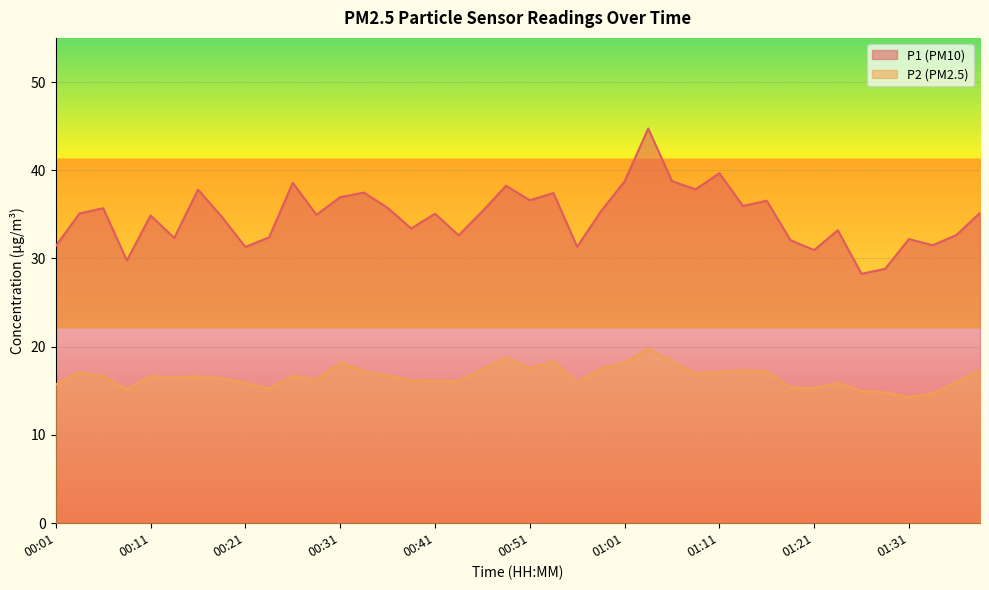

At which label does P1 reach its peak?

01:03